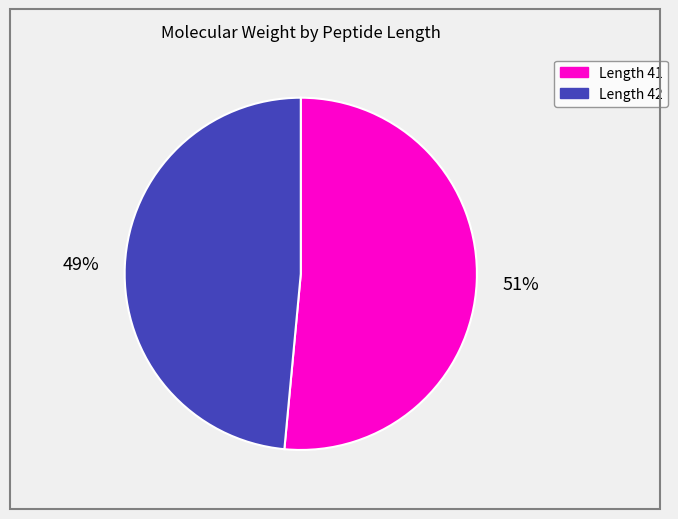

Is there a majority slice in this chart?

Yes